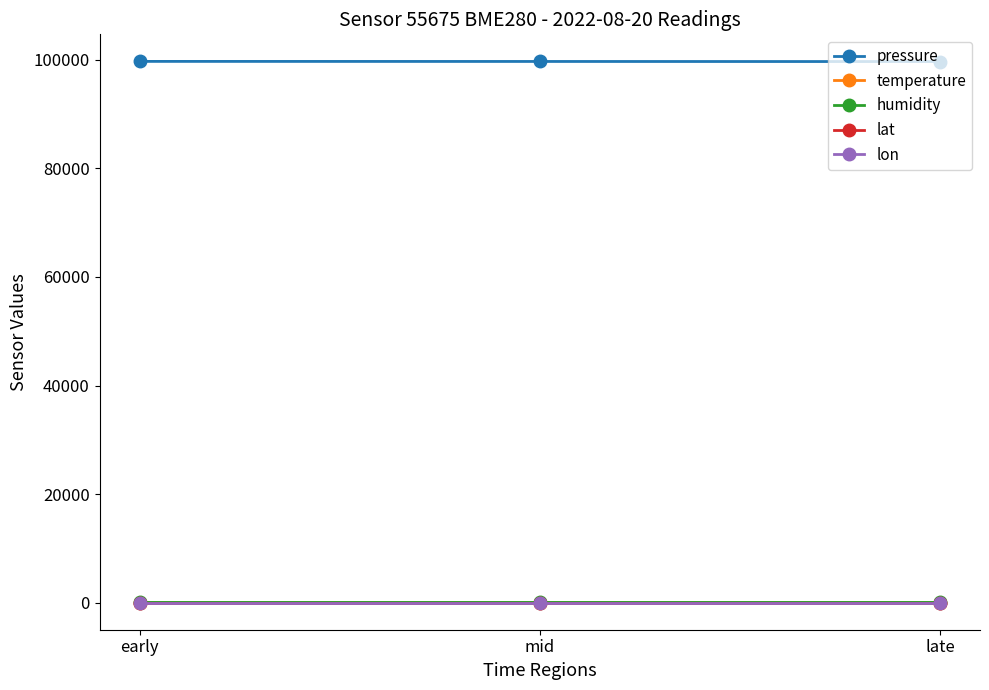

True or false: pressure has a value of 132487.5 at late.

False